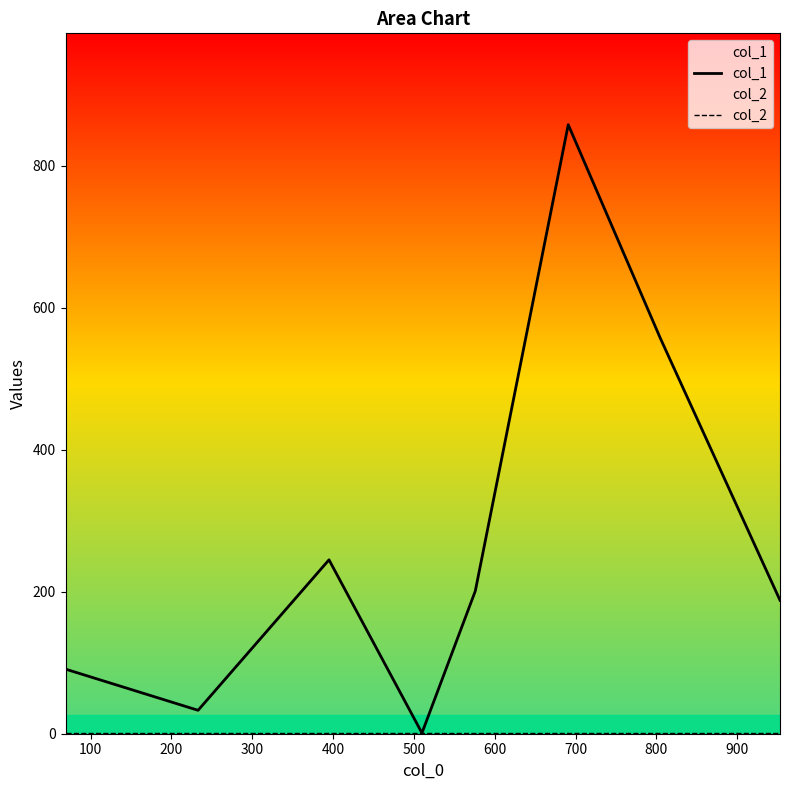

What is the value of the col_1 point at the 3rd from the left?

245